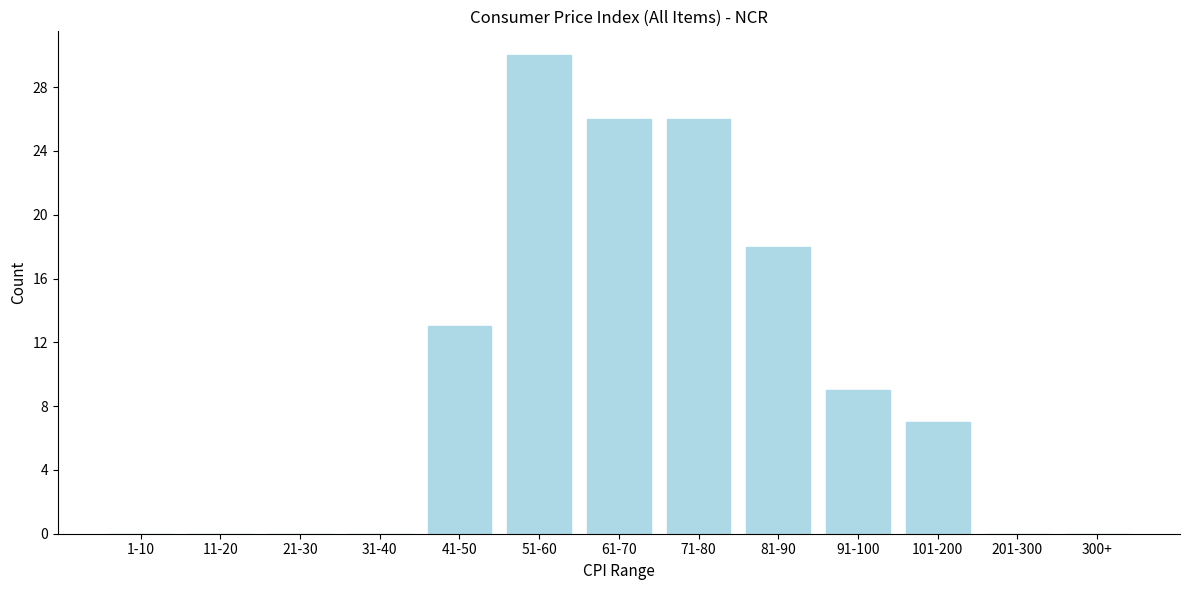

Reading left to right, what are all the values shown in this chart?

1-10=0	11-20=0	21-30=0	31-40=0	41-50=13	51-60=30	61-70=26	71-80=26	81-90=18	91-100=9	101-200=7	201-300=0	300+=0